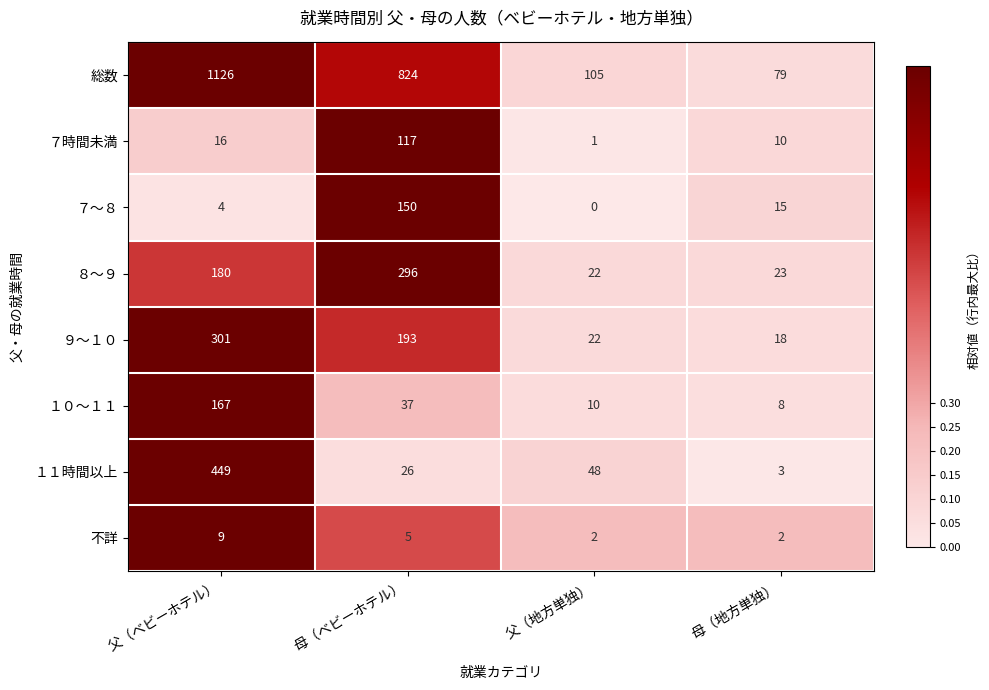

What is the sum of all ７～８ values?

169